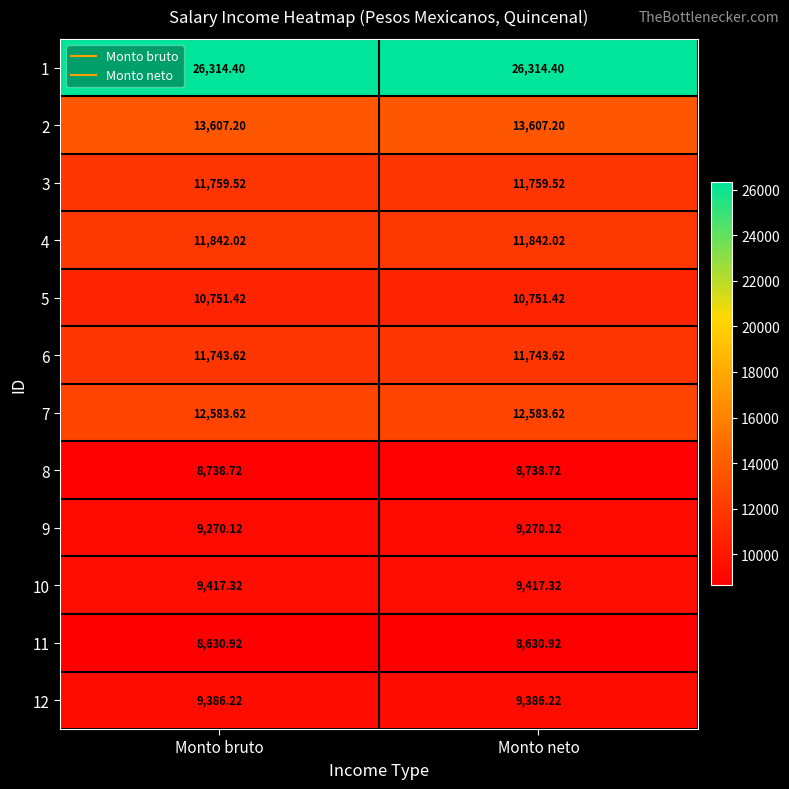

Reading left to right, what are all the values shown in this chart?

1: Monto bruto=26314.4	Monto neto=26314.4
2: Monto bruto=13607.2	Monto neto=13607.2
3: Monto bruto=11759.5	Monto neto=11759.5
4: Monto bruto=11842.0	Monto neto=11842.0
5: Monto bruto=10751.4	Monto neto=10751.4
6: Monto bruto=11743.6	Monto neto=11743.6
7: Monto bruto=12583.6	Monto neto=12583.6
8: Monto bruto=8738.7	Monto neto=8738.7
9: Monto bruto=9270.1	Monto neto=9270.1
10: Monto bruto=9417.3	Monto neto=9417.3
11: Monto bruto=8630.9	Monto neto=8630.9
12: Monto bruto=9386.2	Monto neto=9386.2